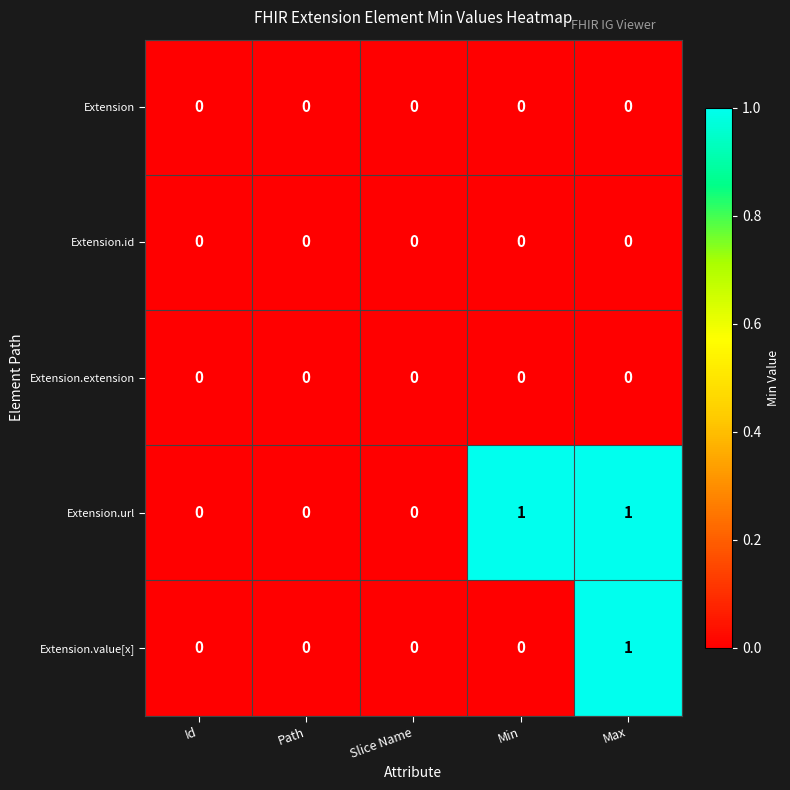

At which category is the sum across all series the highest?

Max